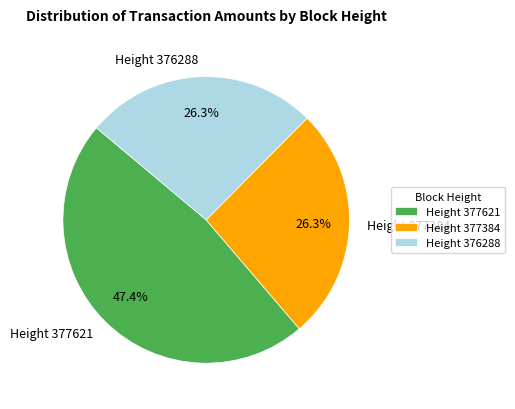

To the nearest percent, what percentage of the pie is Height 377384?

26%